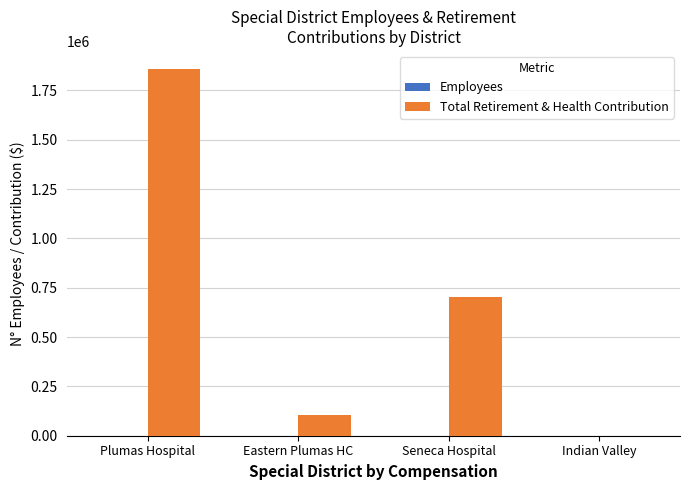

What is the greatest value displayed?

1857660